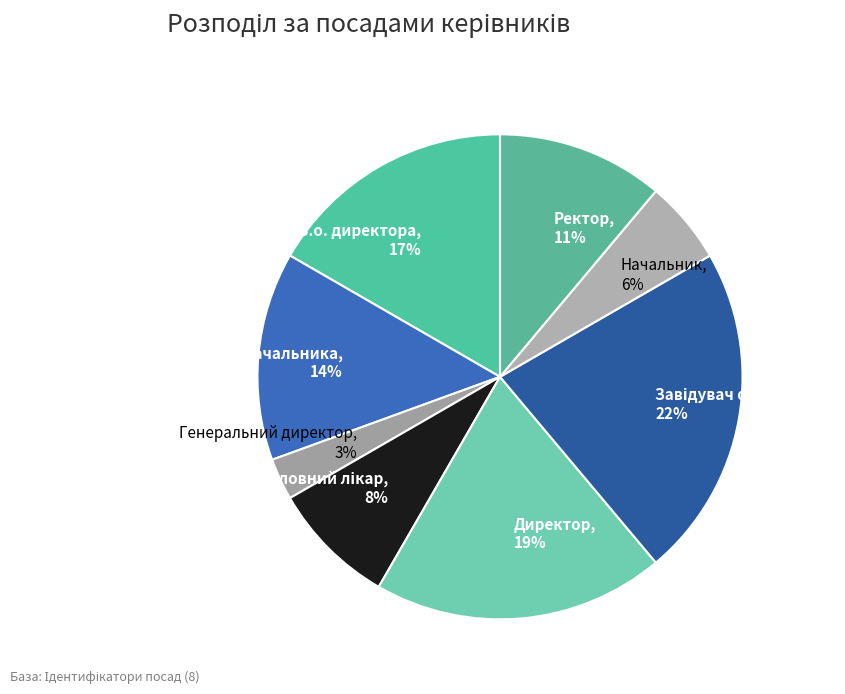

What is the ratio of the value at В.о. начальника, 14% to the value at В.о. директора, 17%?

0.8